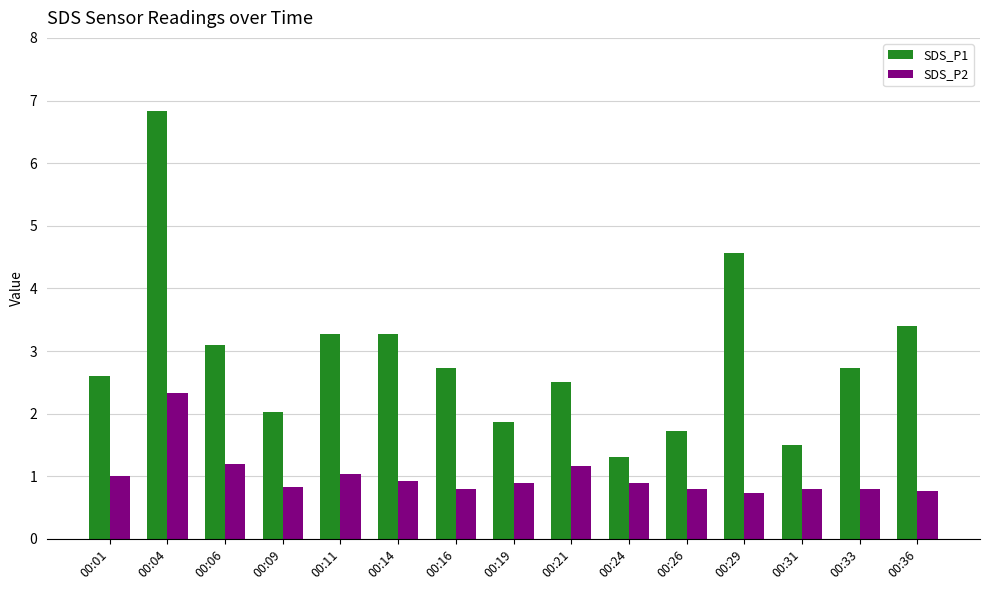

Reading left to right, list all the values displayed in this chart.

SDS_P1: 00:01=2.6	00:04=6.8	00:06=3.1	00:09=2.0	00:11=3.3	00:14=3.3	00:16=2.7	00:19=1.9	00:21=2.5	00:24=1.3	00:26=1.7	00:29=4.6	00:31=1.5	00:33=2.7	00:36=3.4
SDS_P2: 00:01=1.0	00:04=2.3	00:06=1.2	00:09=0.8	00:11=1.0	00:14=0.9	00:16=0.8	00:19=0.9	00:21=1.2	00:24=0.9	00:26=0.8	00:29=0.7	00:31=0.8	00:33=0.8	00:36=0.8